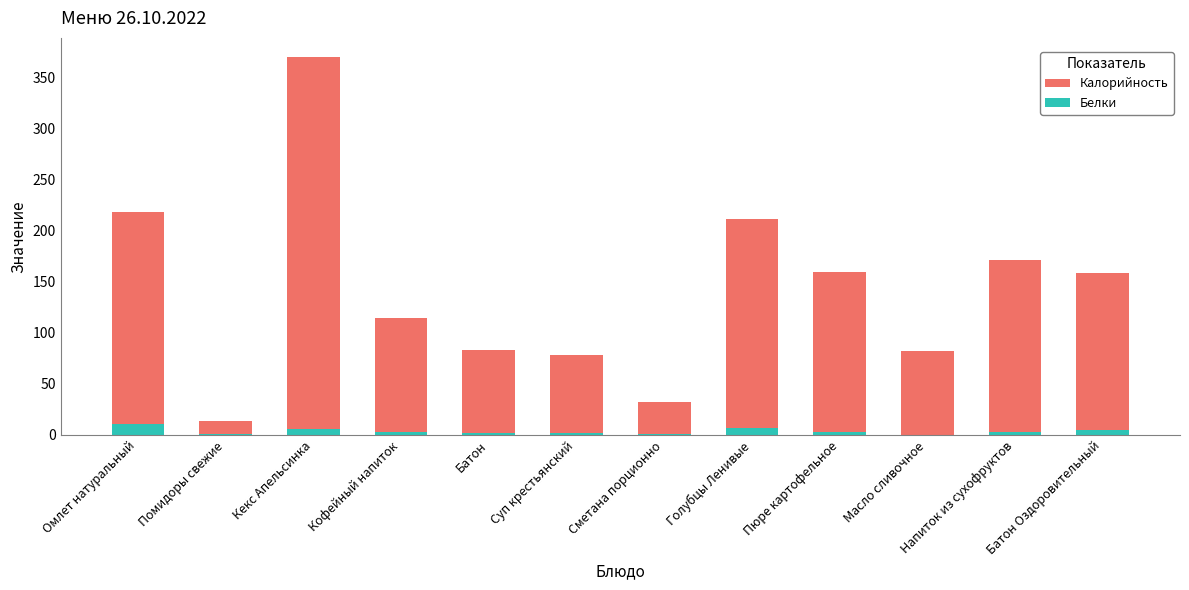

What is the label of the 12th bar from the right?

Омлет натуральный